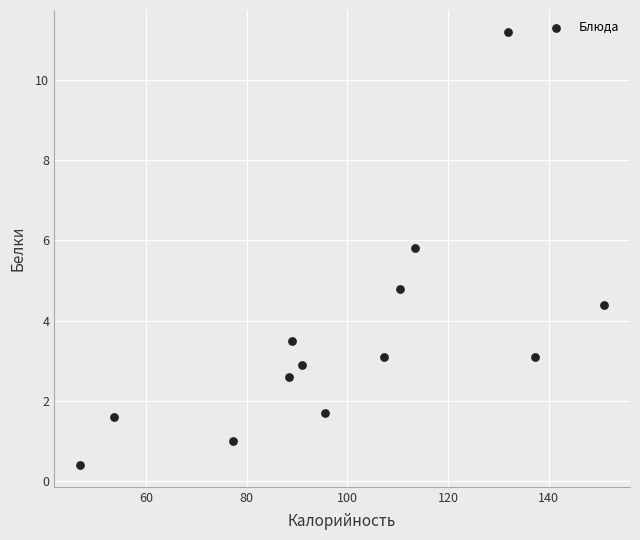

What Y value in the scatter plot is closest to 5?

4.8